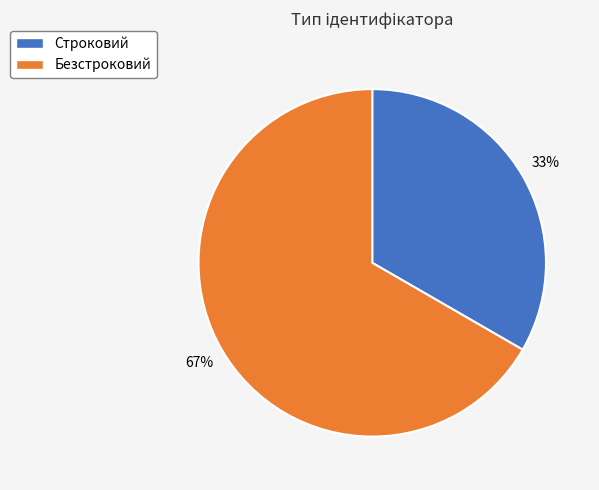

Approximately how many times larger is the value at Безстроковий compared to Строковий?

2.0